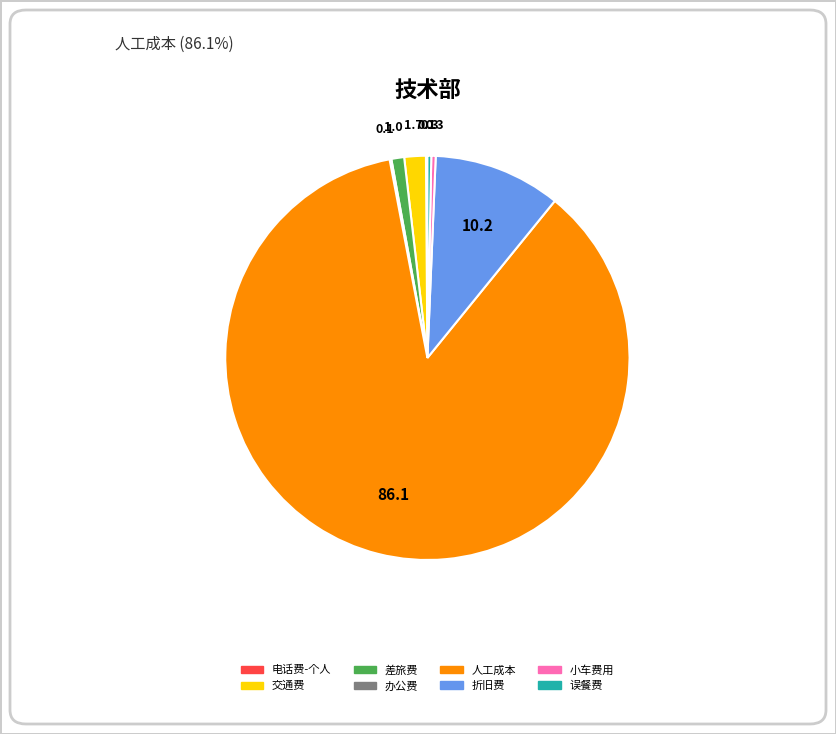

Between 人工成本 and 小车费用, which is larger?

人工成本